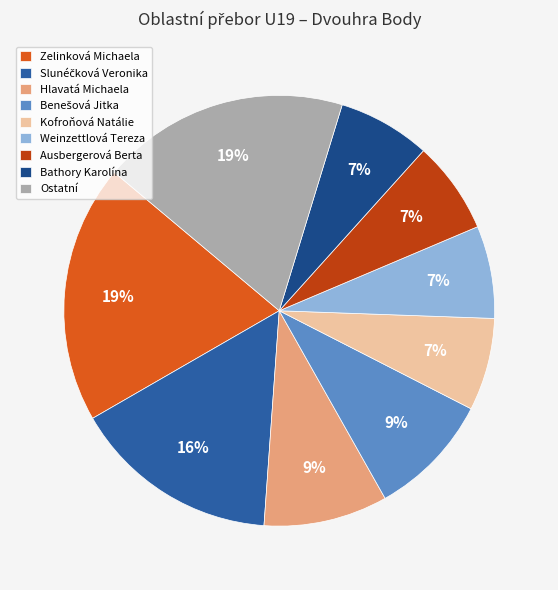

How many slices are in this pie chart?

9